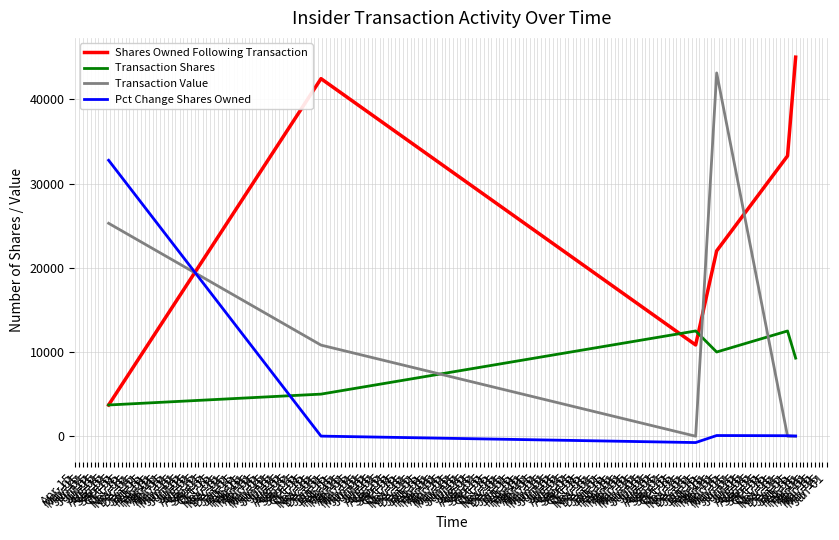

How many interior local valleys does the Shares Owned Following Transaction series have?

1